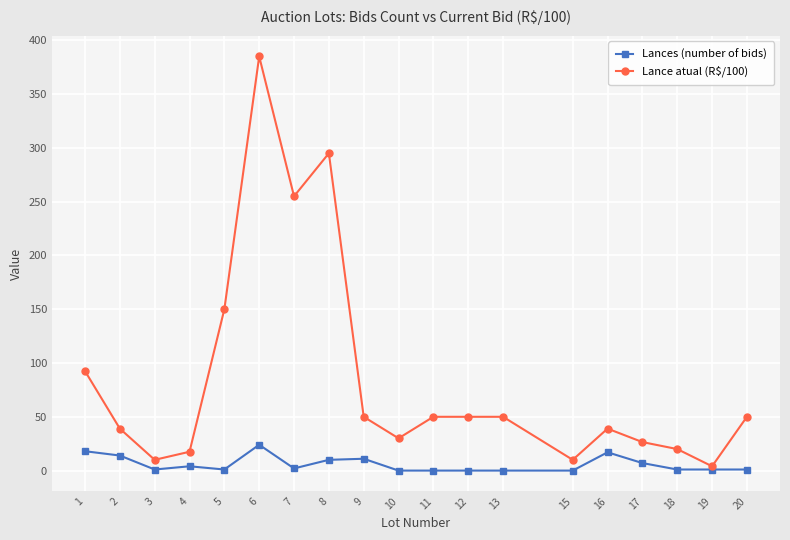

At how many categories does at least one series exceed 109?

4